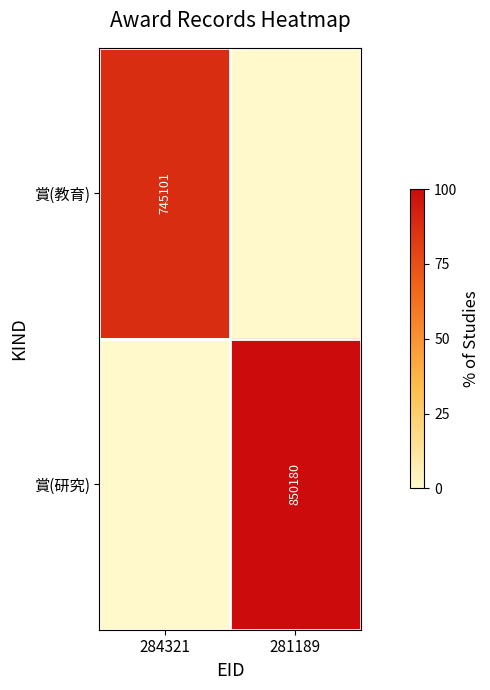

True or false: 賞(教育) has a value of 745101 at 284321.

True